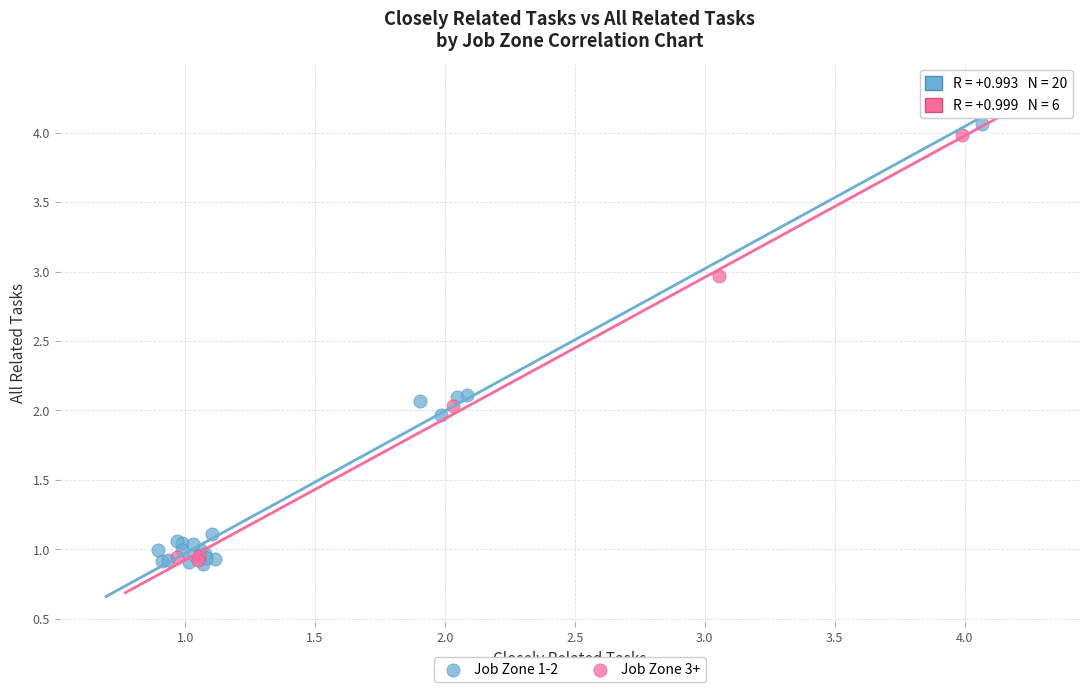

Which series has the largest Y range (max minus min)?

Job Zone 1-2